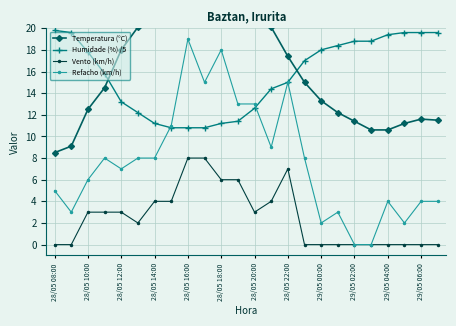

In Vento (km/h), how many points are lower than both neighbors (excluding endpoints)?

2